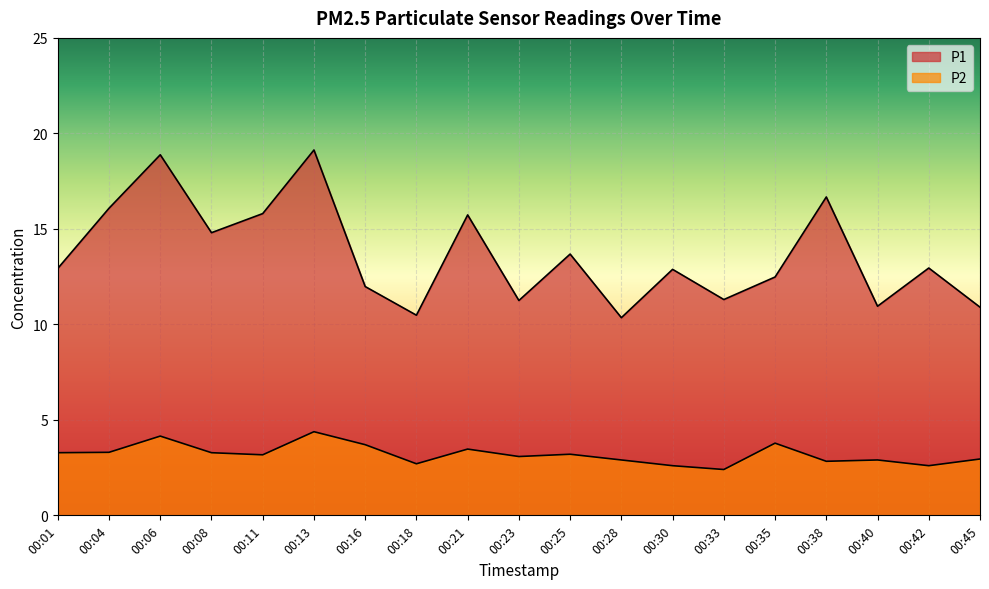

What is the difference between the maximum and minimum values in the P1 series?

8.8